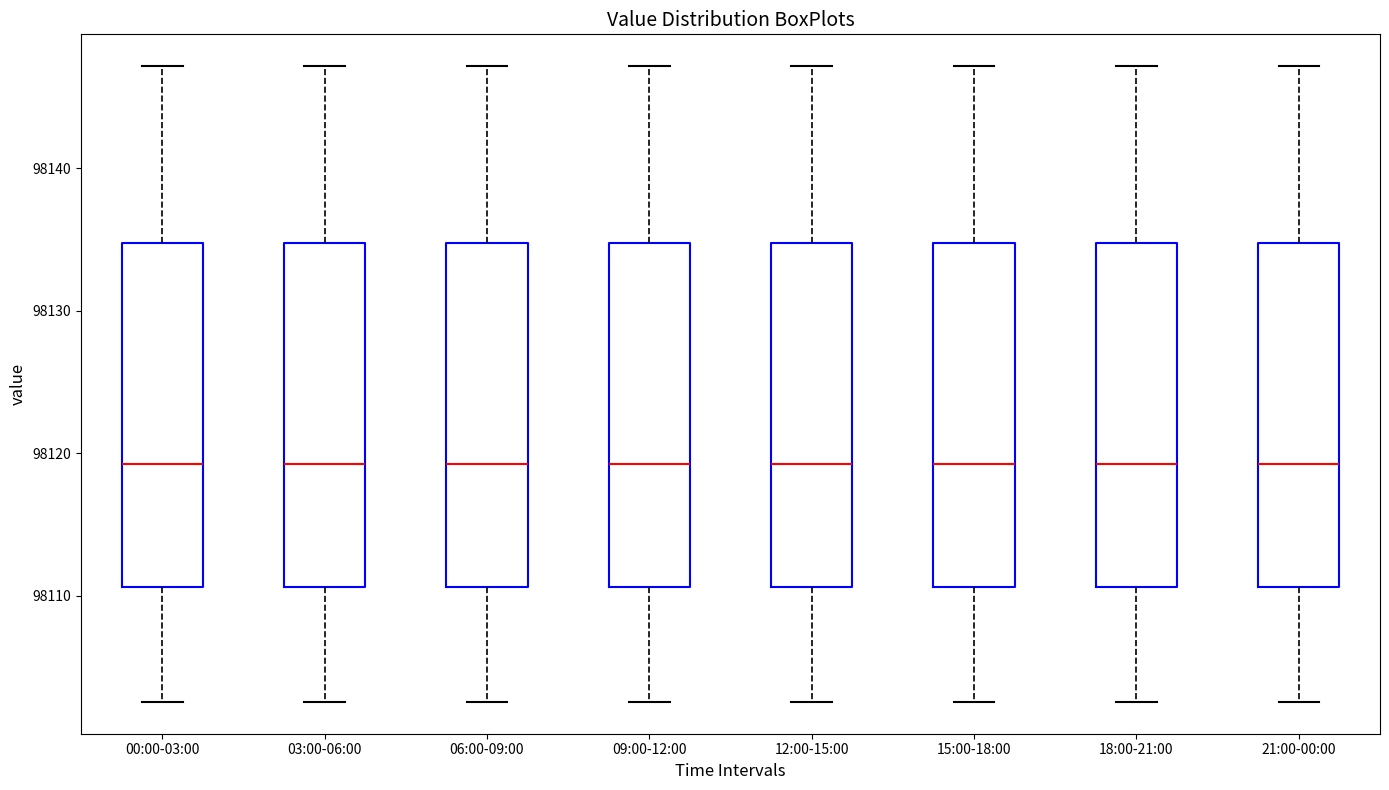

Where does the lower whisker of the box for 03:00-06:00 end on the y-axis? The values are not printed on the chart, so give them approximately, as read against the axis.

98103